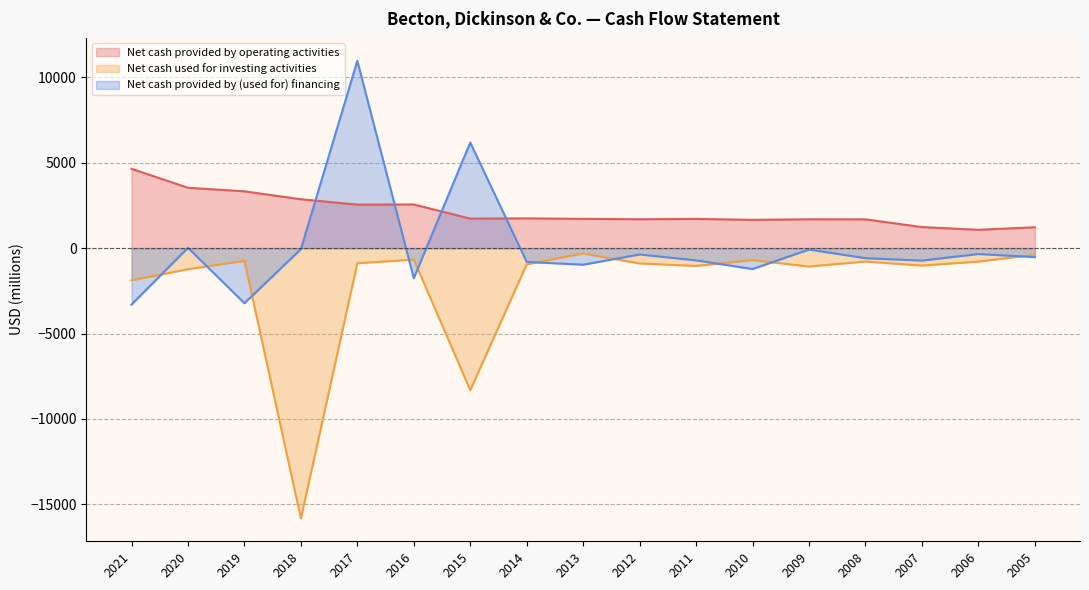

Rank the categories by Net cash provided by (used for) financing value from lowest to highest.

2021, 2019, 2016, 2010, 2013, 2014, 2007, 2011, 2008, 2005, 2012, 2006, 2009, 2018, 2020, 2015, 2017